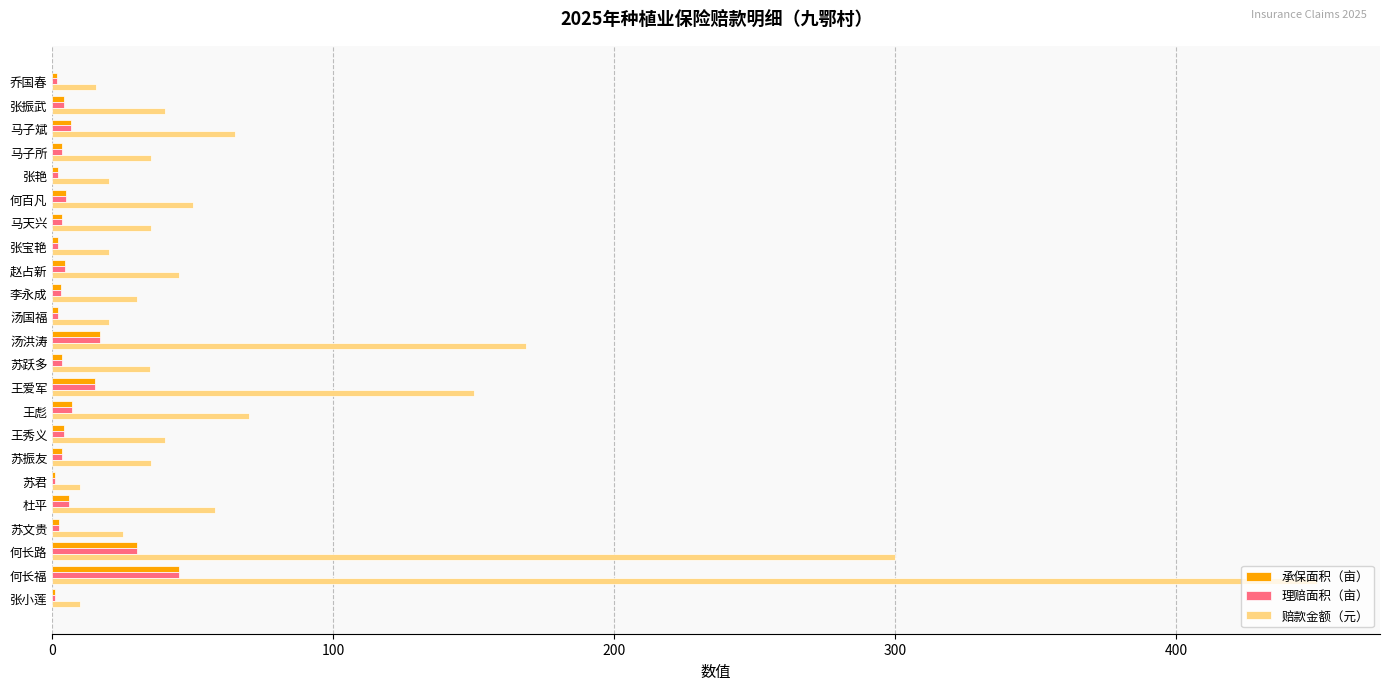

Between 马子所 and 何长路, which series saw the biggest shift?

赔款金额（元）